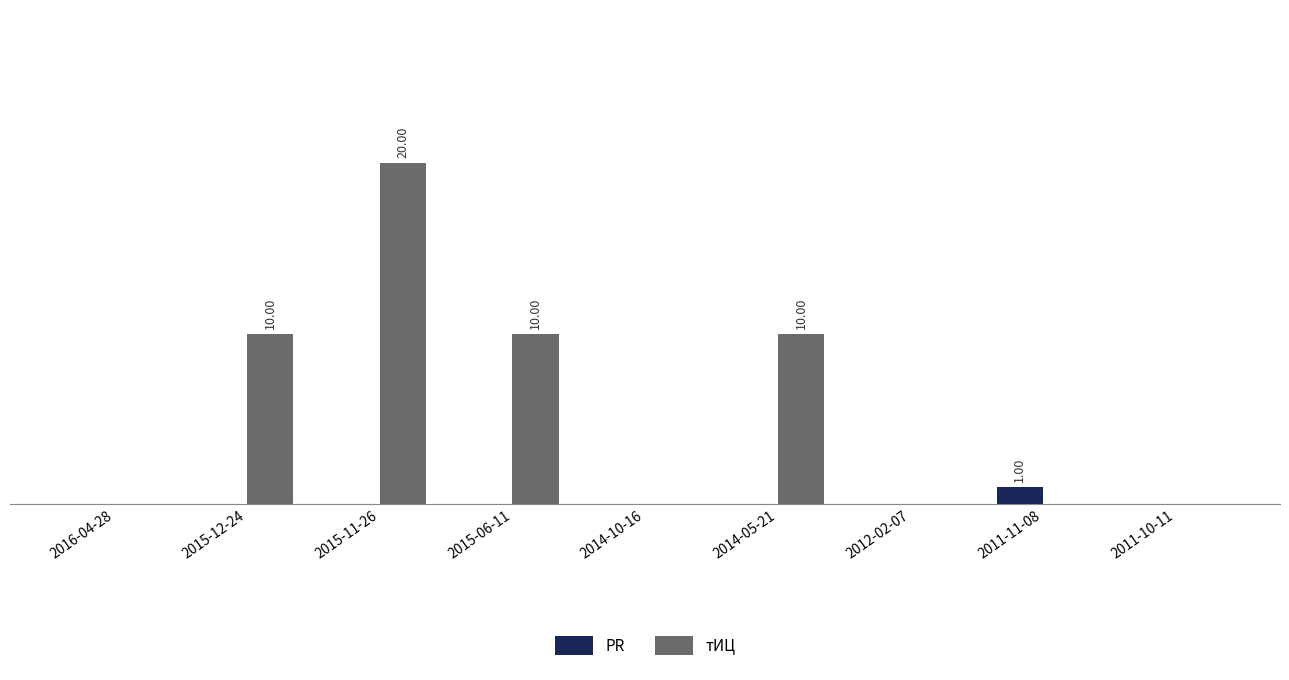

Which series has the largest total across all categories?

тИЦ